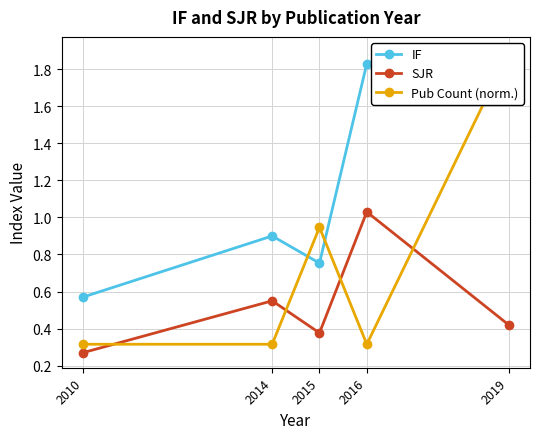

List the series in order of their overall mean, lowest first.

SJR, Pub Count (norm.), IF